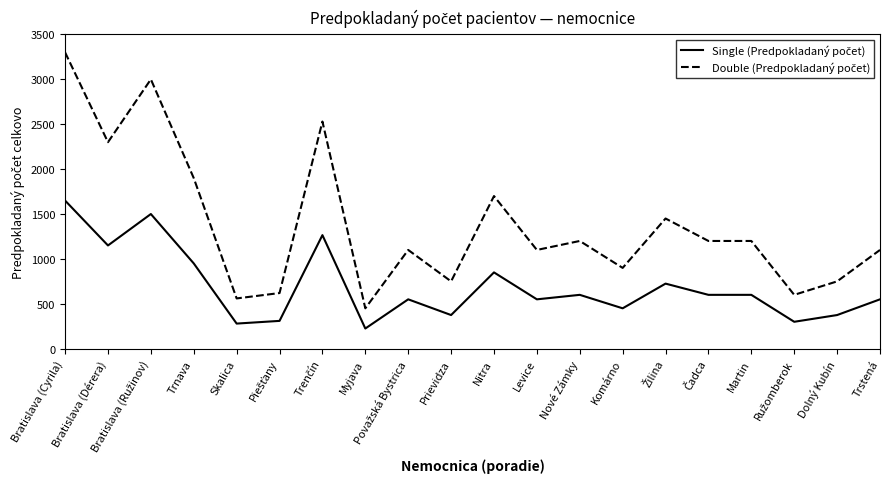

Which label corresponds to the smallest value in the chart?

Myjava